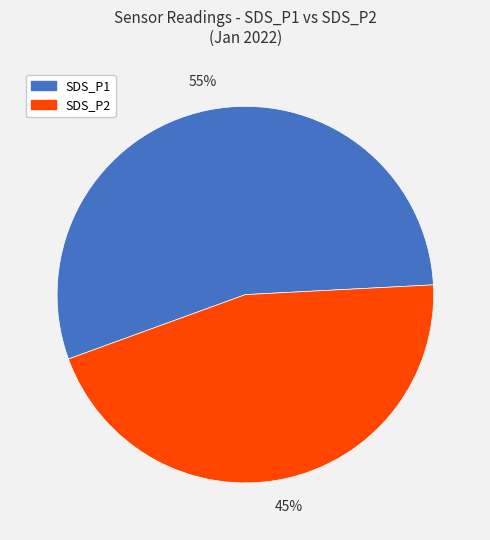

To the nearest percent, what portion does SDS_P1 represent?

55%